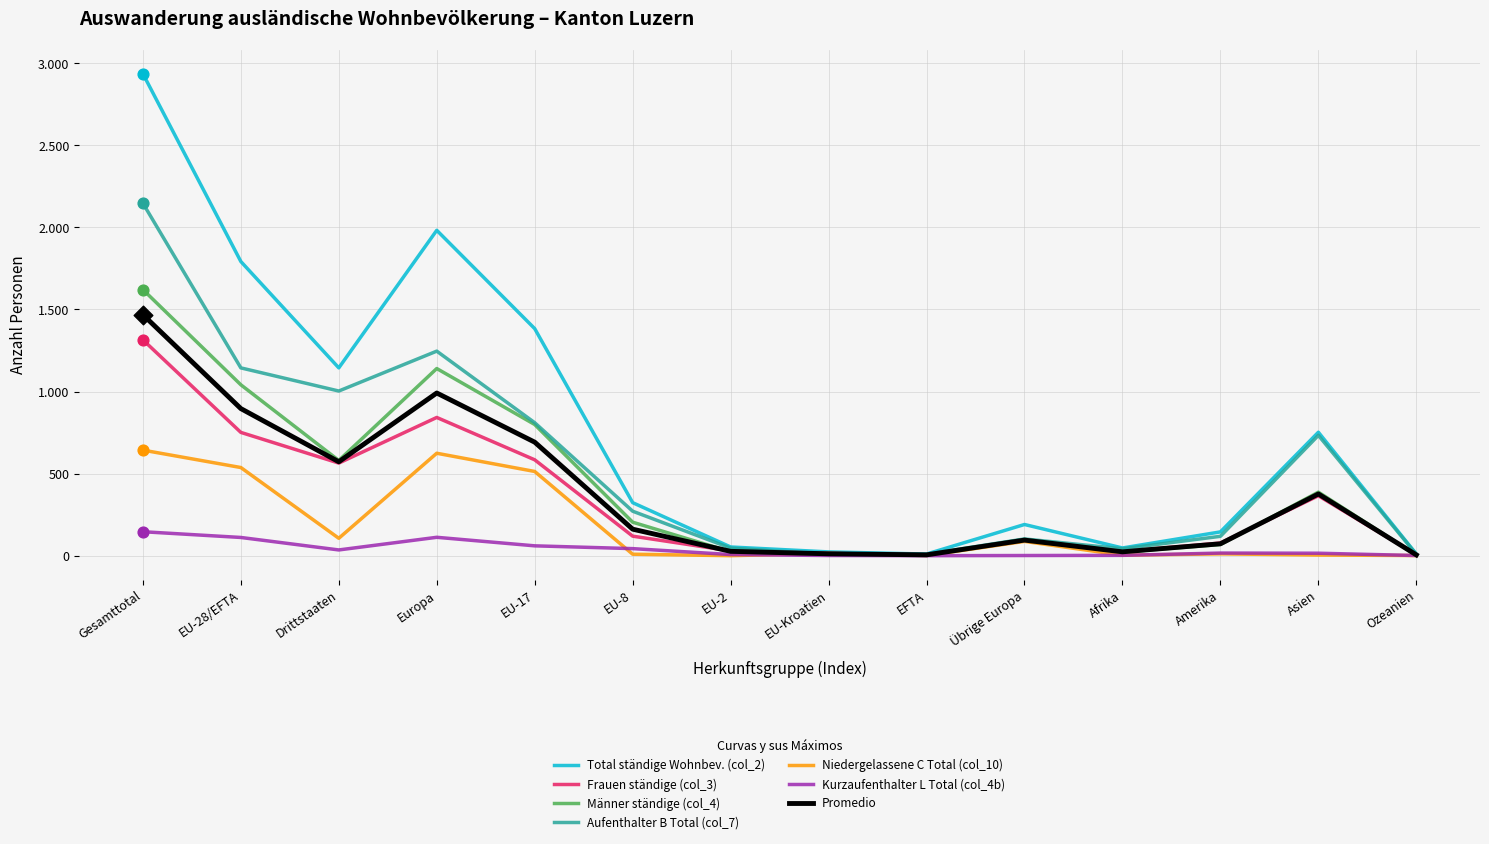

What are all the series names shown in the legend?

Total ständige Wohnbev. (col_2), Frauen ständige (col_3), Männer ständige (col_4), Aufenthalter B Total (col_7), Niedergelassene C Total (col_10), Kurzaufenthalter L Total (col_4b), Promedio